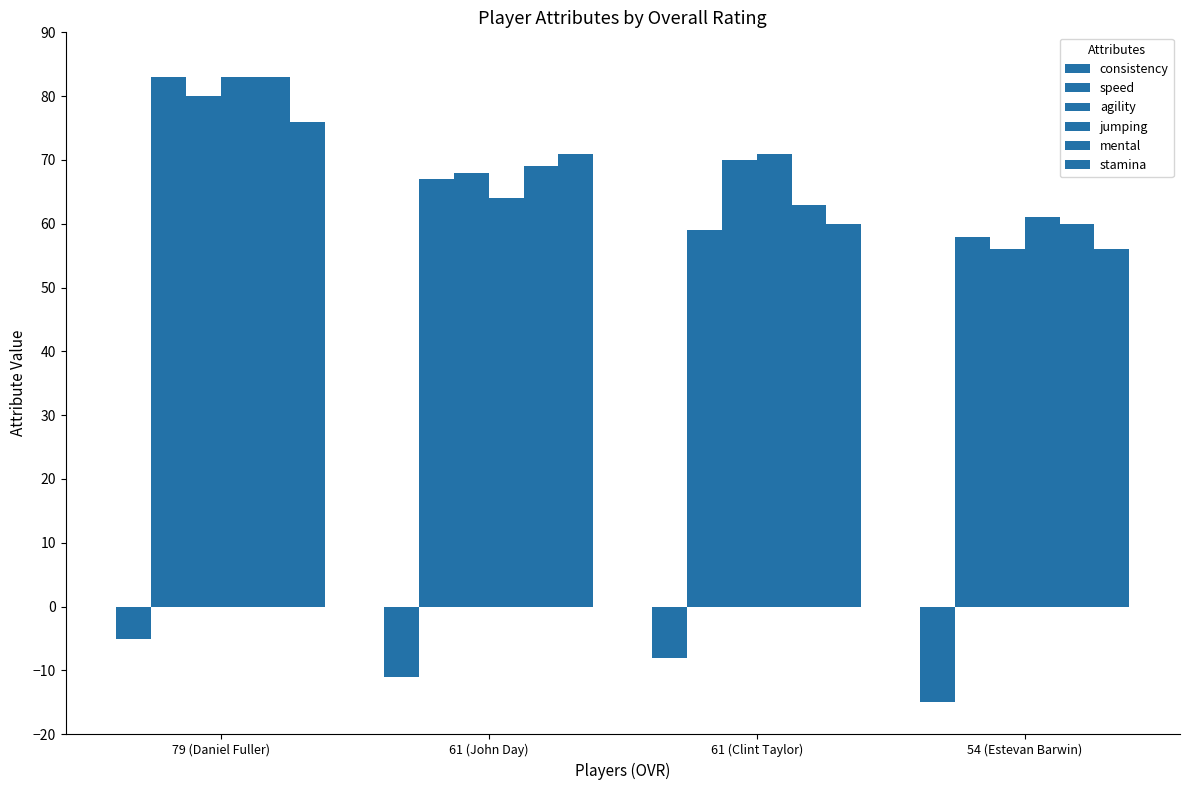

How many distinct data groups are displayed?

6